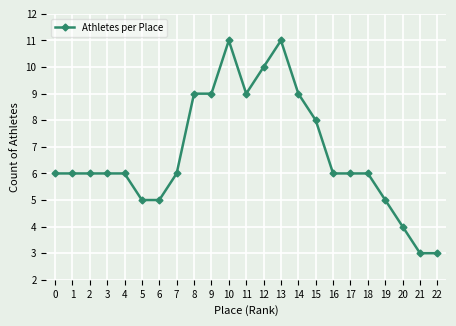

Reading left to right, what are all the values shown in this chart?

0=6	1=6	2=6	3=6	4=6	5=5	6=5	7=6	8=9	9=9	10=11	11=9	12=10	13=11	14=9	15=8	16=6	17=6	18=6	19=5	20=4	21=3	22=3